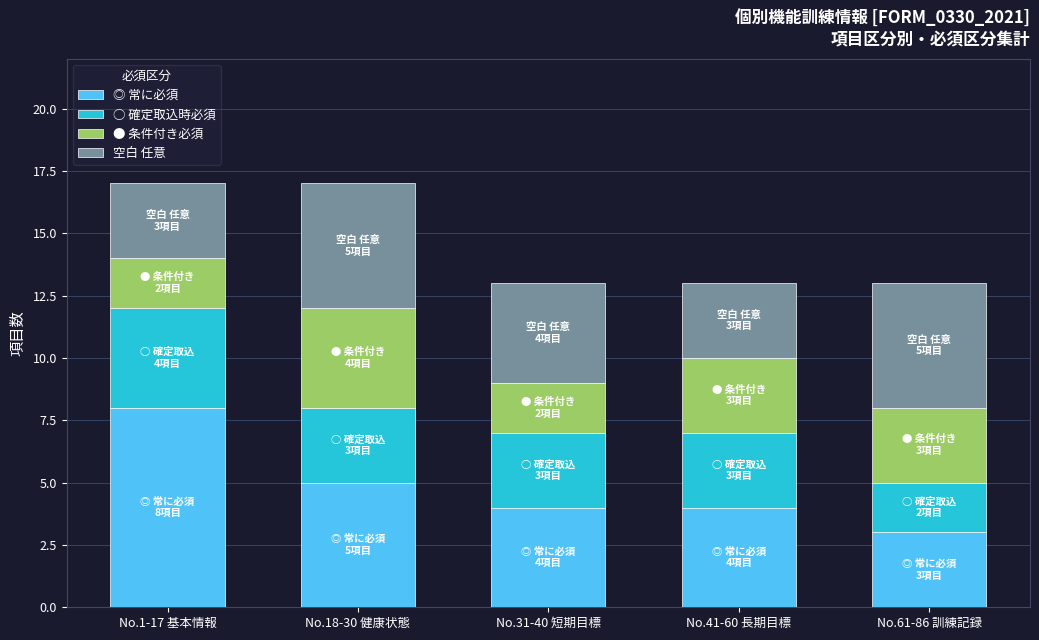

Count the number of categories in the chart.

5